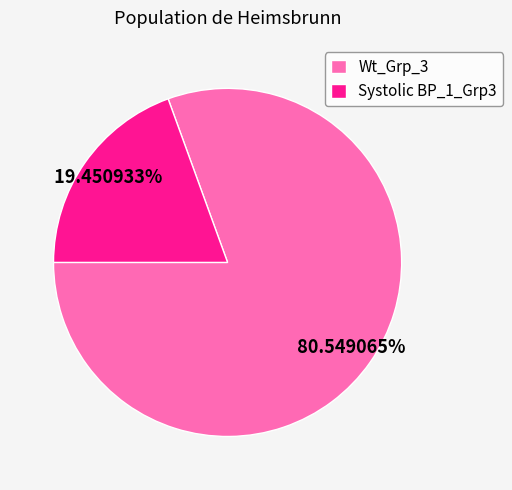

Between Wt_Grp_3 and Systolic BP_1_Grp3, which is larger?

Wt_Grp_3